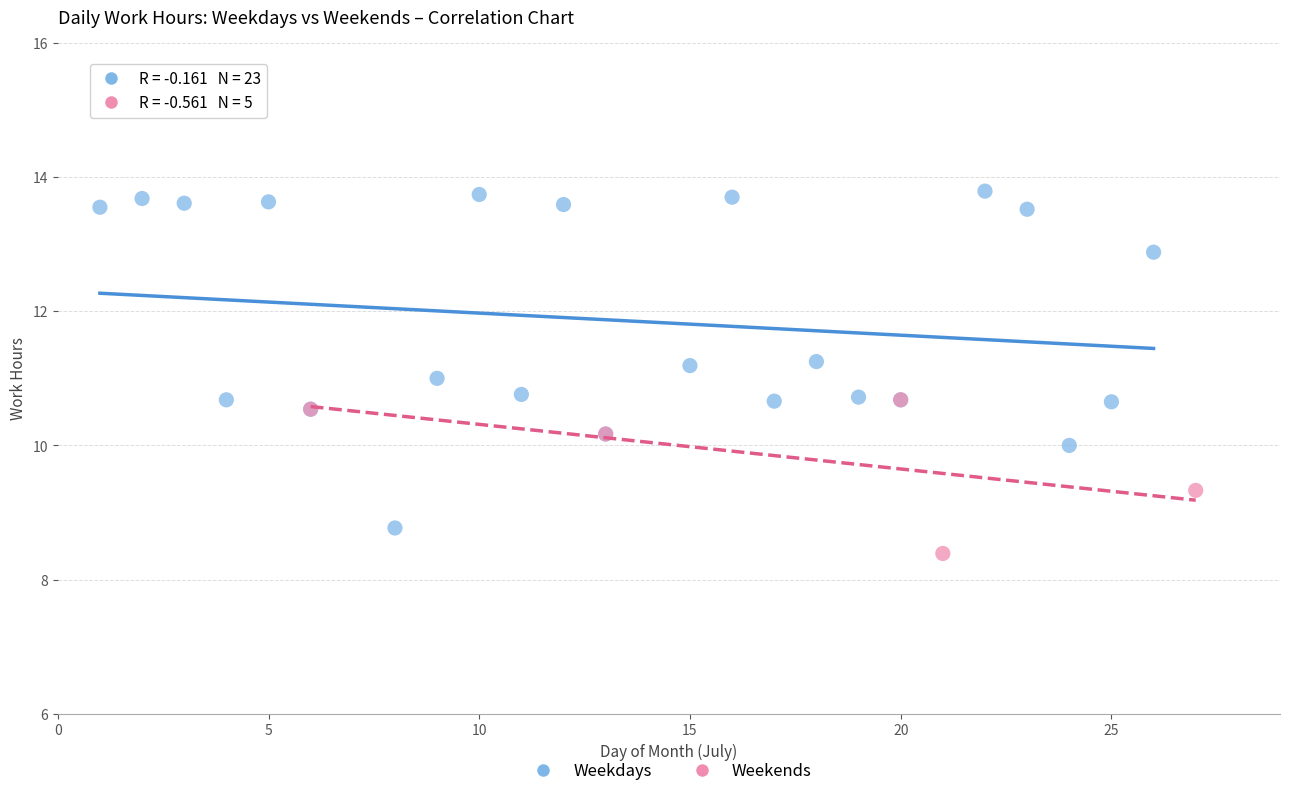

Which series has the widest spread of Y values?

Weekdays